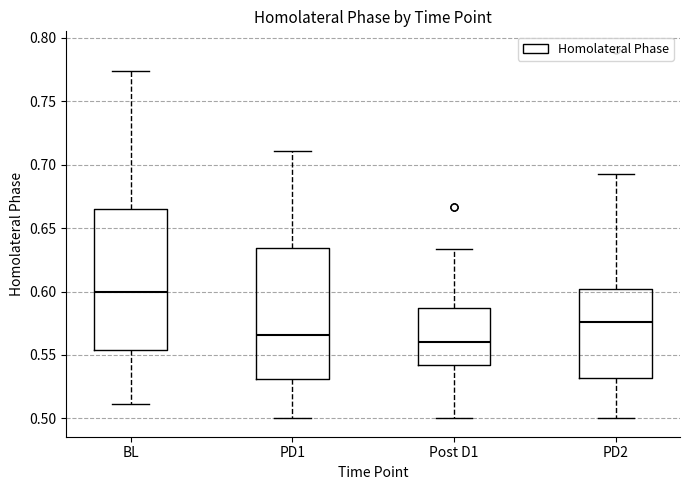

Where is the lower edge of the box for PD1 on the y-axis? The values are not printed on the chart, so give them approximately, as read against the axis.

0.530